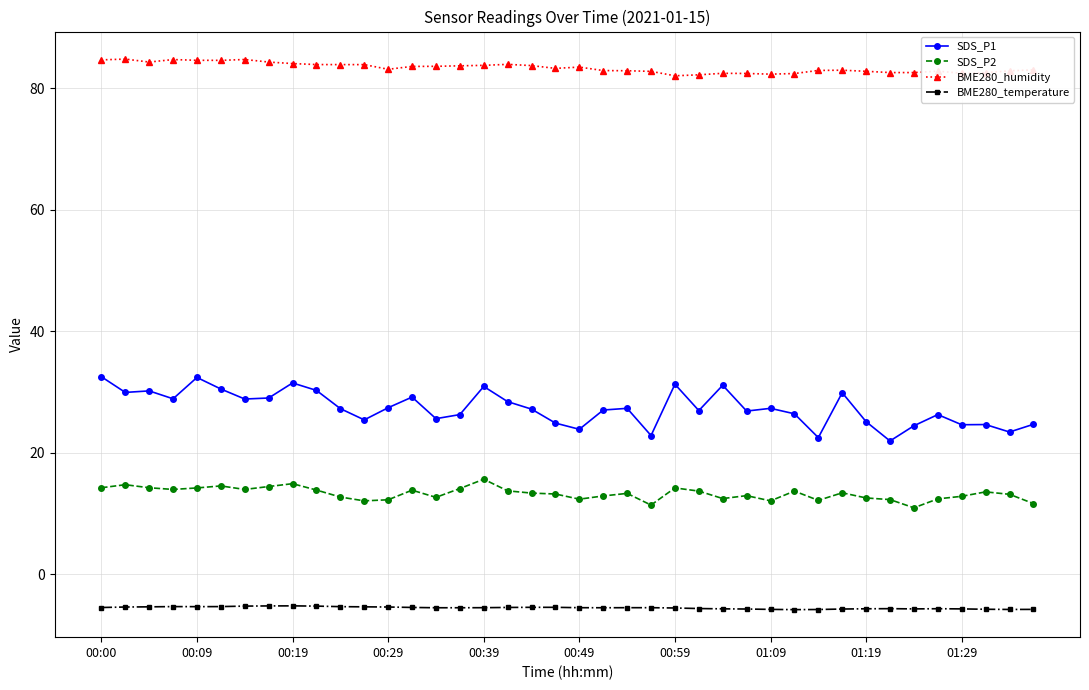

What is the difference between the maximum and minimum values in the SDS_P1 series?

10.6